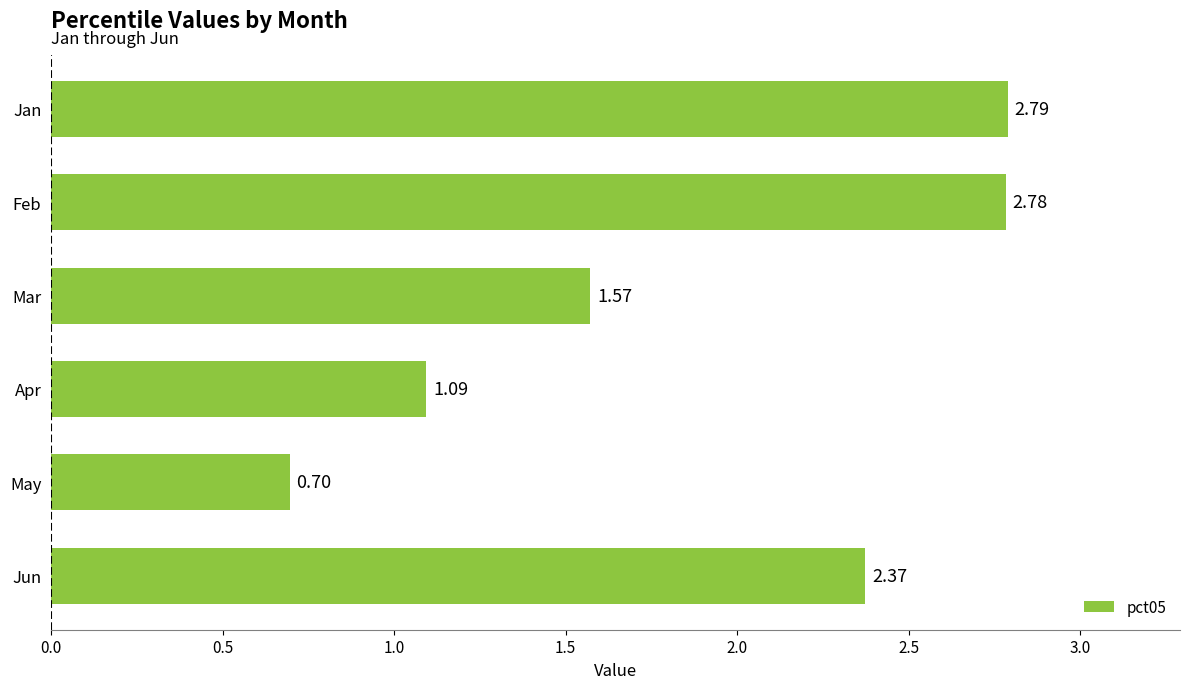

Which category has the lowest value across all series?

May